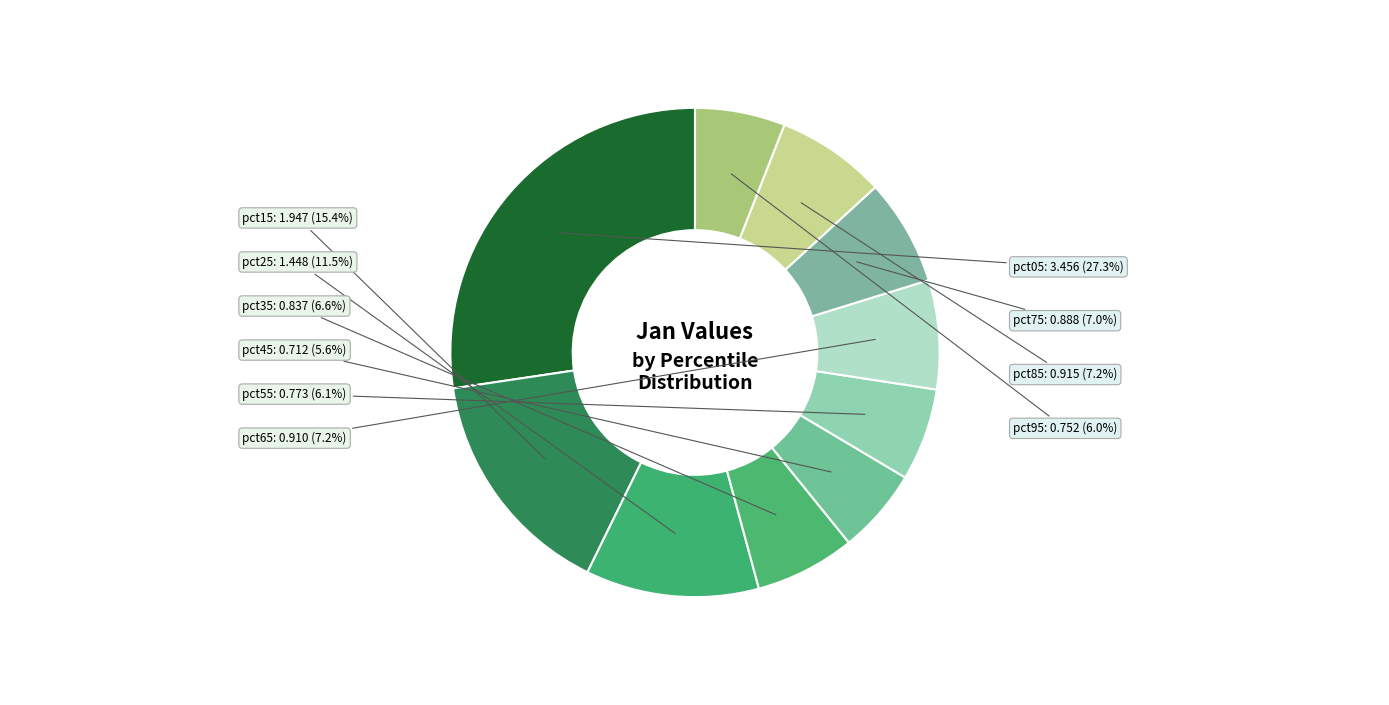

What percentage is the pct45 slice, to the nearest percent?

6%